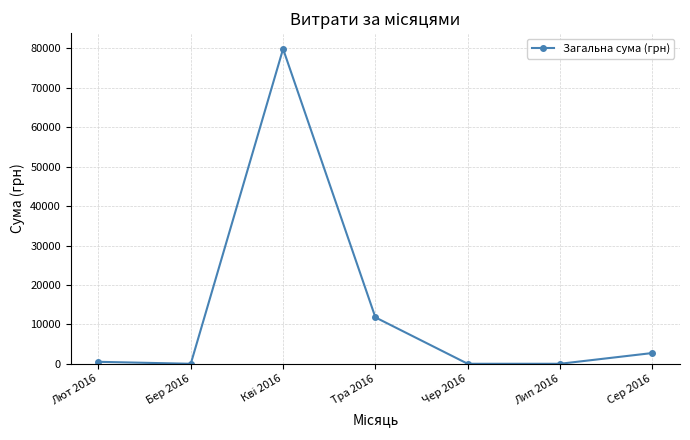

Reading left to right, list all the values displayed in this chart.

497.8	0.0	79873.5	11774.0	0.0	0.0	2725.6